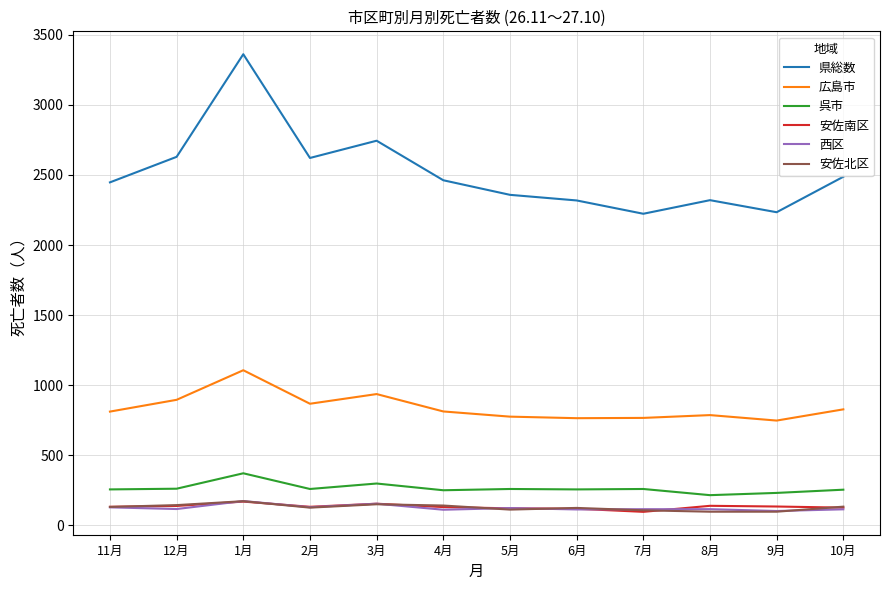

What position from the right is 2月?

9